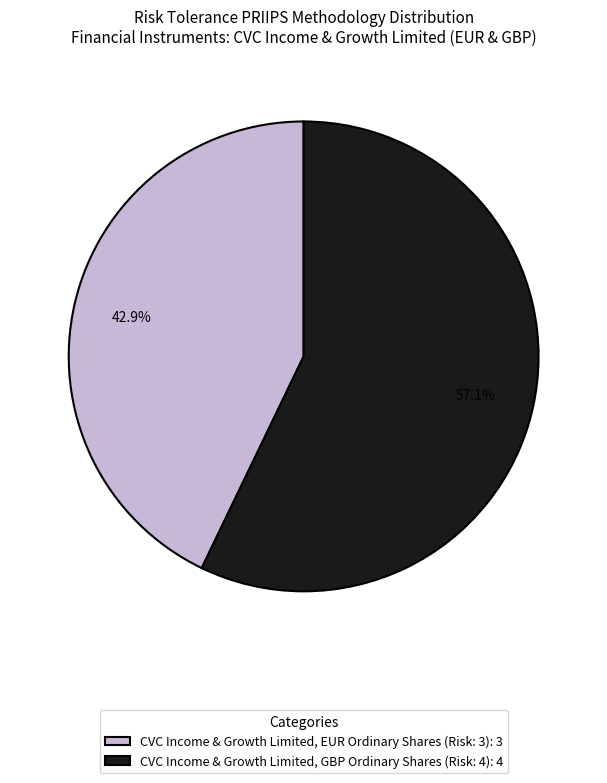

To the nearest percent, what is the average slice percentage?

50%